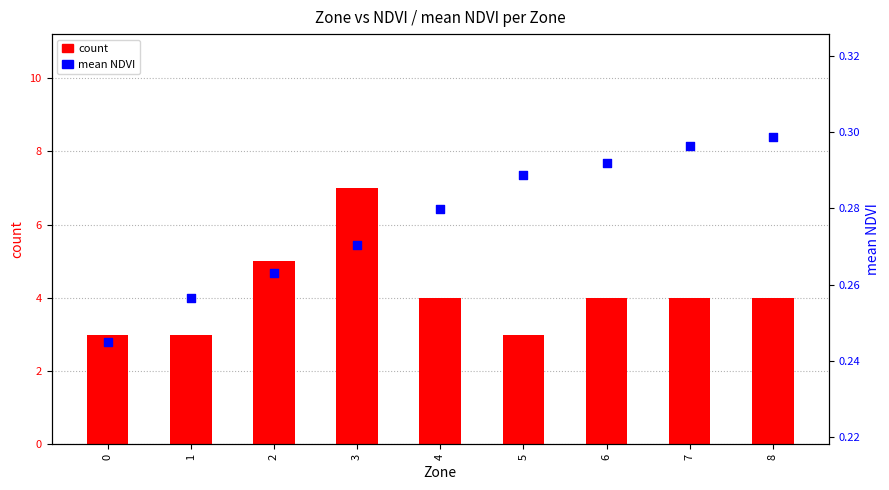

Which series has the largest total across all categories?

count